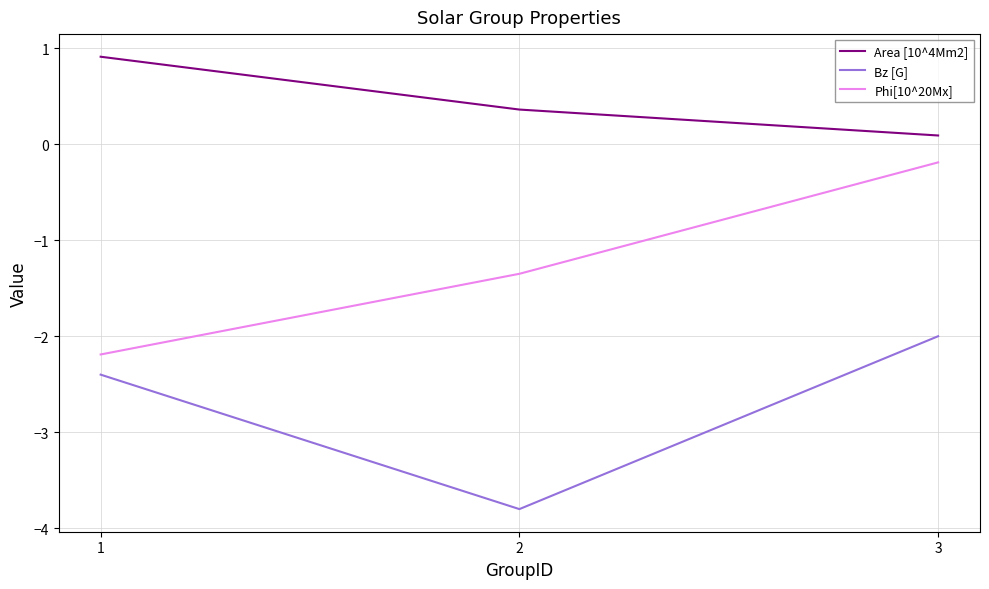

At which category does the chart reach its peak across all series?

1